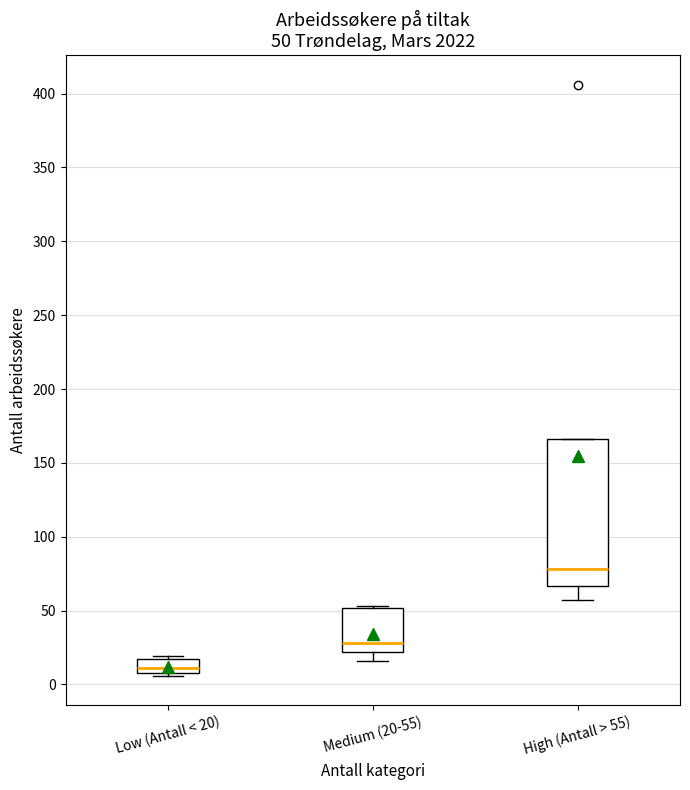

Which box is the tallest, from its lower edge to its upper edge?

High (Antall > 55)